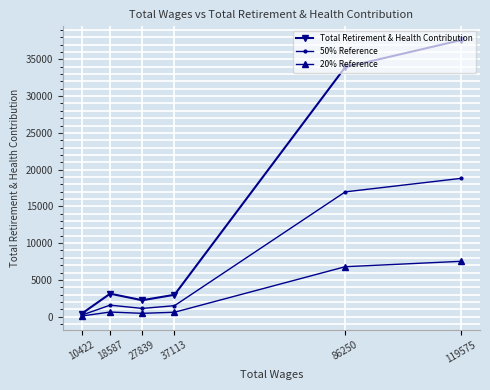

Does the chart display data point markers on the line(s)?

Yes